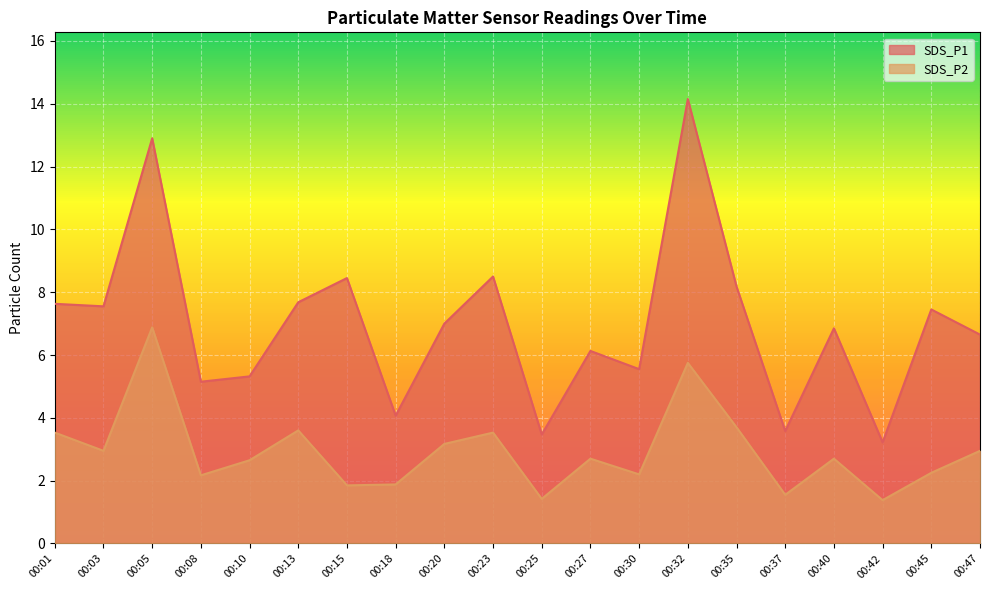

At which category does SDS_P2 reach its first local valley?

00:03